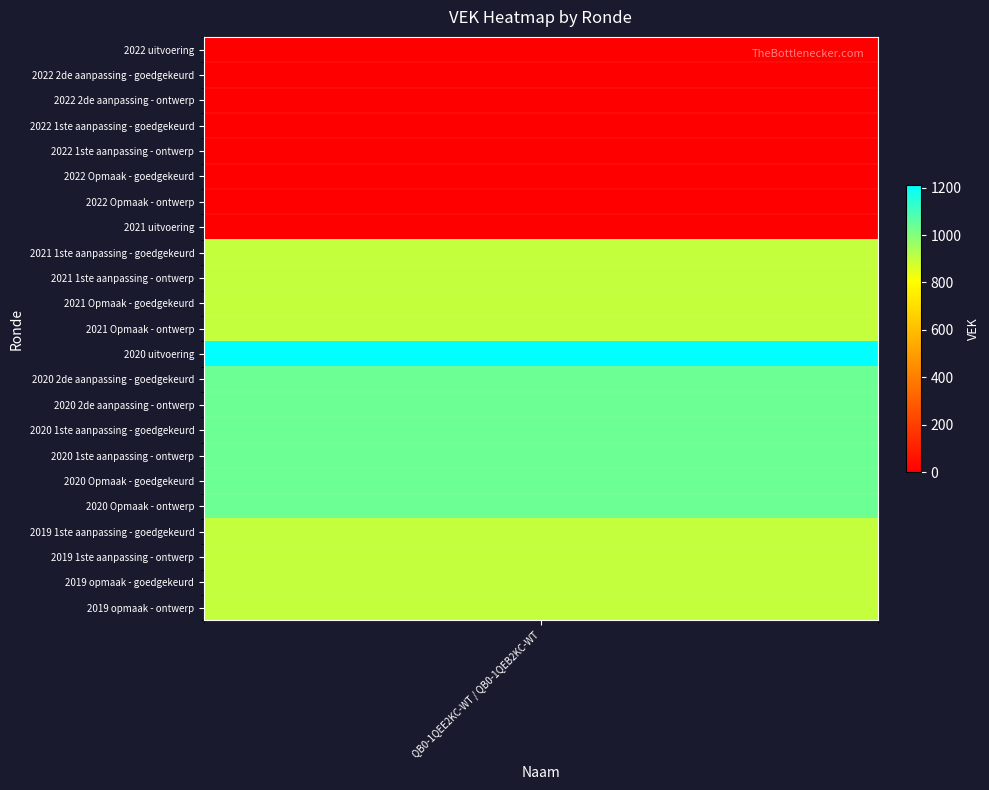

Reading left to right, list all the values displayed in this chart.

2022 uitvoering=0	2022 2de aanpassing - goedgekeurd=0	2022 2de aanpassing - ontwerp=0	2022 1ste aanpassing - goedgekeurd=0	2022 1ste aanpassing - ontwerp=0	2022 Opmaak - goedgekeurd=0	2022 Opmaak - ontwerp=0	2021 uitvoering=0	2021 1ste aanpassing - goedgekeurd=900	2021 1ste aanpassing - ontwerp=900	2021 Opmaak - goedgekeurd=900	2021 Opmaak - ontwerp=900	2020 uitvoering=1210	2020 2de aanpassing - goedgekeurd=1039	2020 2de aanpassing - ontwerp=1039	2020 1ste aanpassing - goedgekeurd=1039	2020 1ste aanpassing - ontwerp=1039	2020 Opmaak - goedgekeurd=1039	2020 Opmaak - ontwerp=1039	2019 1ste aanpassing - goedgekeurd=900	2019 1ste aanpassing - ontwerp=900	2019 opmaak - goedgekeurd=900	2019 opmaak - ontwerp=900